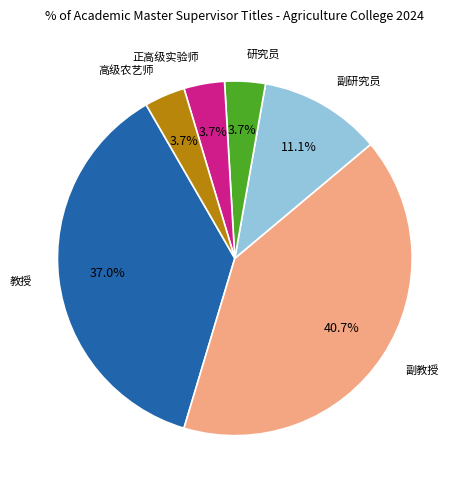

To the nearest percent, what percentage of the pie is 副研究员?

11%